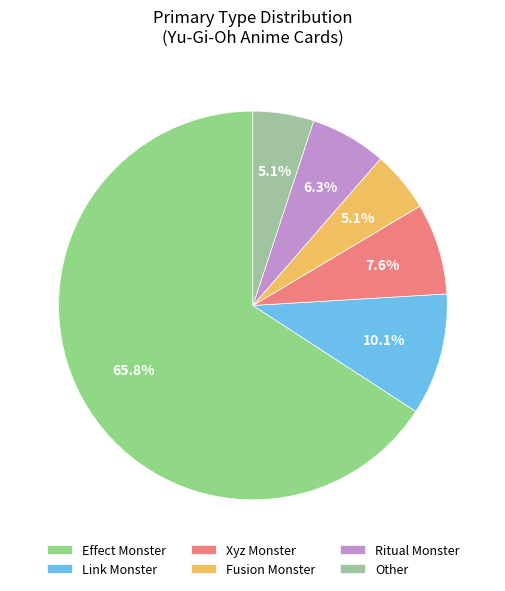

Which slice represents more than half of the pie?

Effect Monster